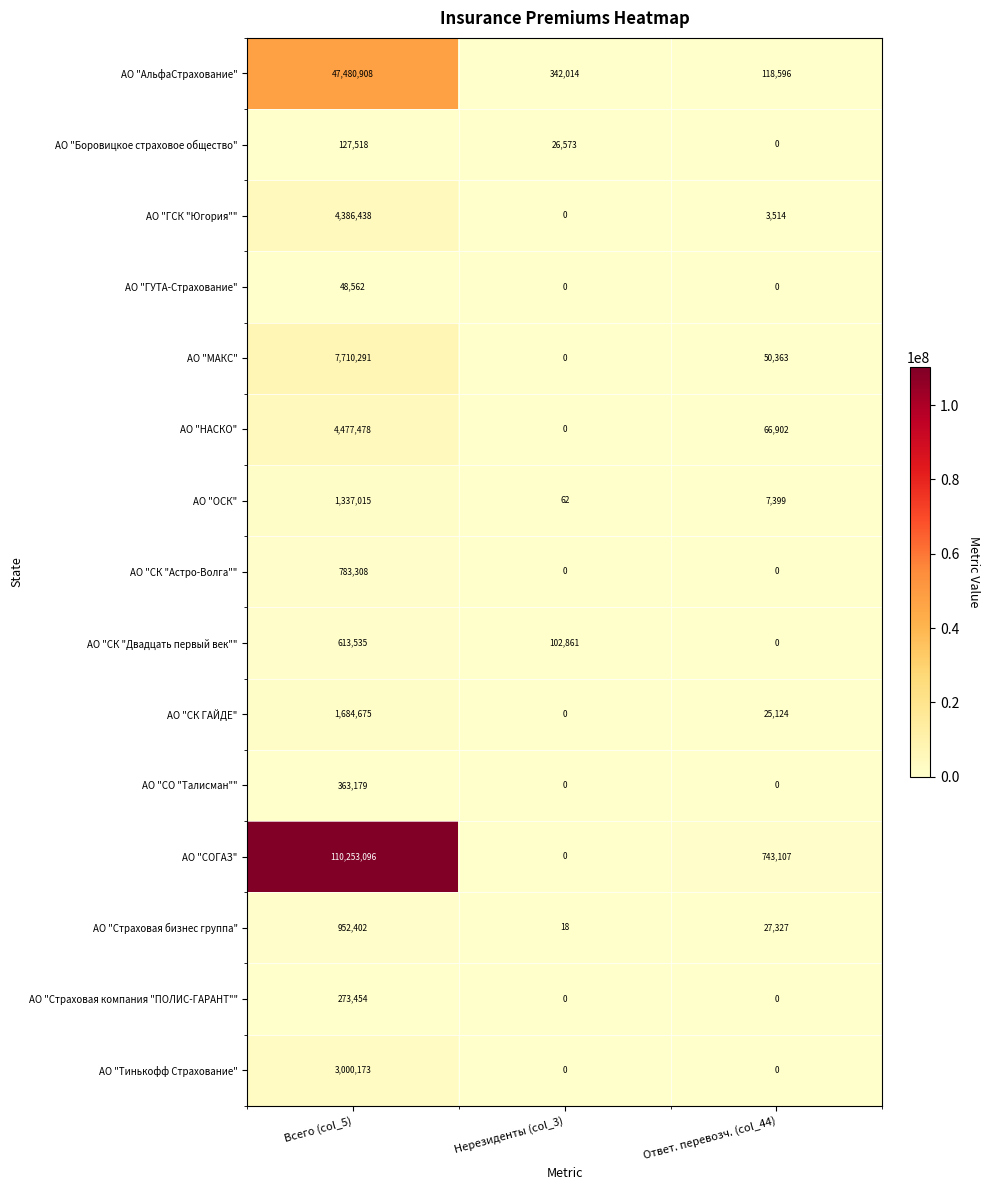

Which series has the largest total across all categories?

АО "СОГАЗ"